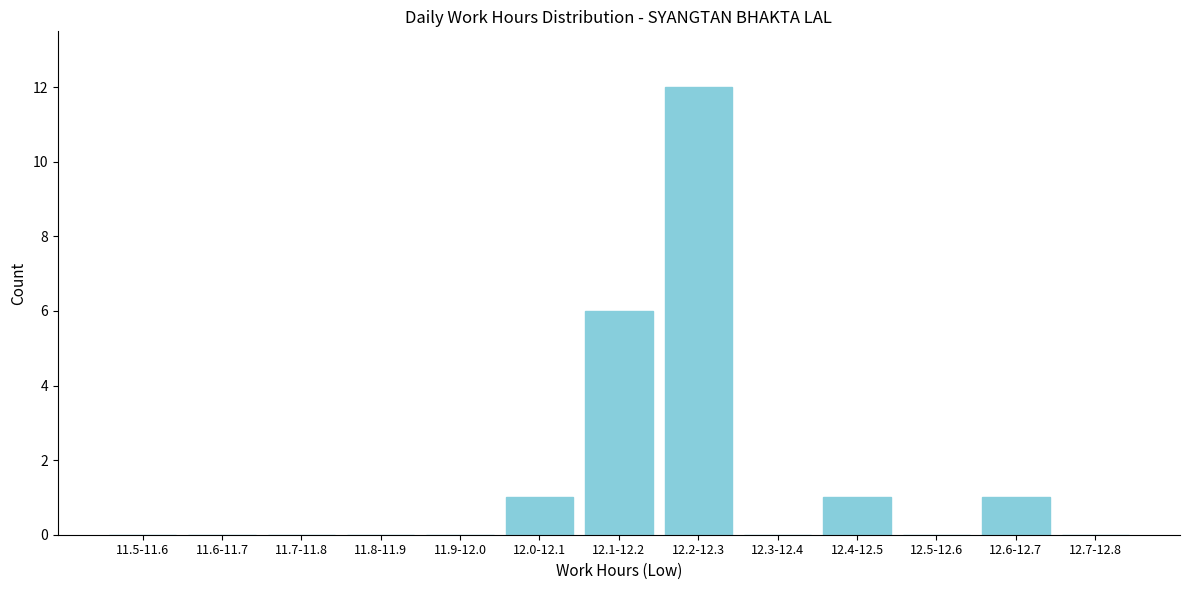

Reading left to right, extract all data points from this chart.

11.5-11.6=0	11.6-11.7=0	11.7-11.8=0	11.8-11.9=0	11.9-12.0=0	12.0-12.1=1	12.1-12.2=6	12.2-12.3=12	12.3-12.4=0	12.4-12.5=1	12.5-12.6=0	12.6-12.7=1	12.7-12.8=0